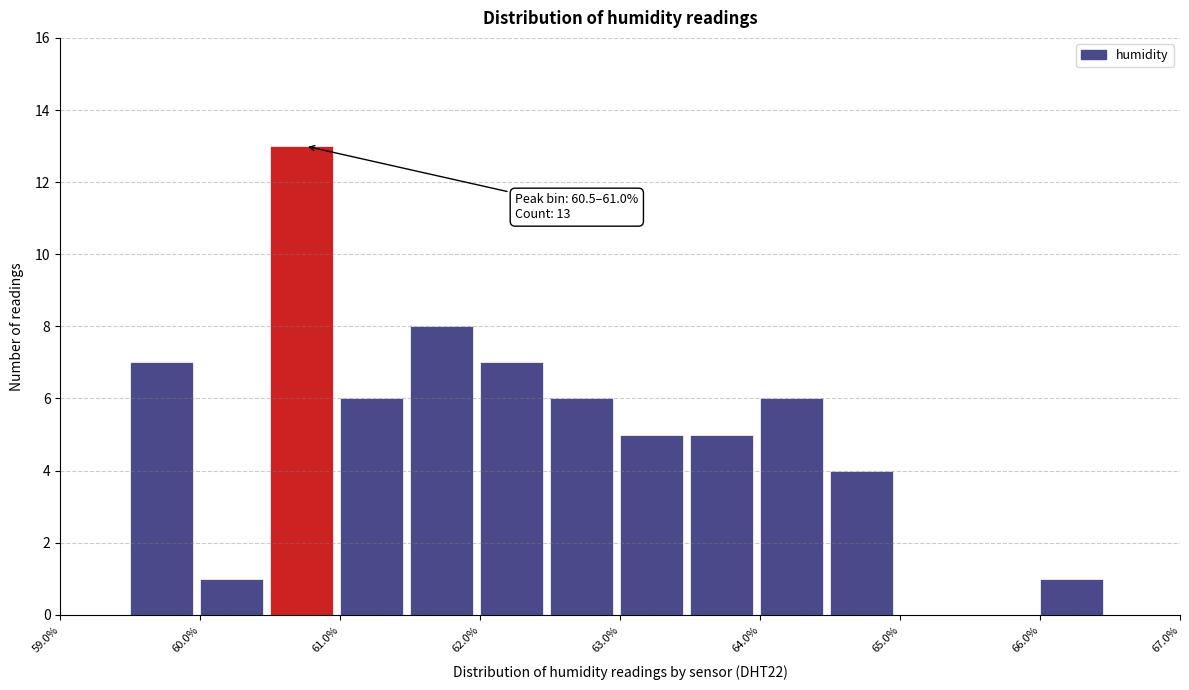

Which range on the x-axis has the tallest bar?

60.5 to 61.0